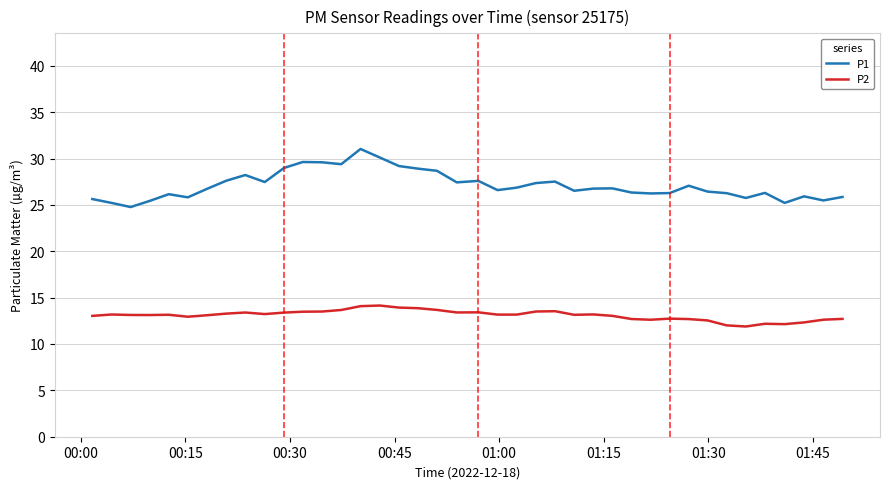

Which series has the largest total across all categories?

P1